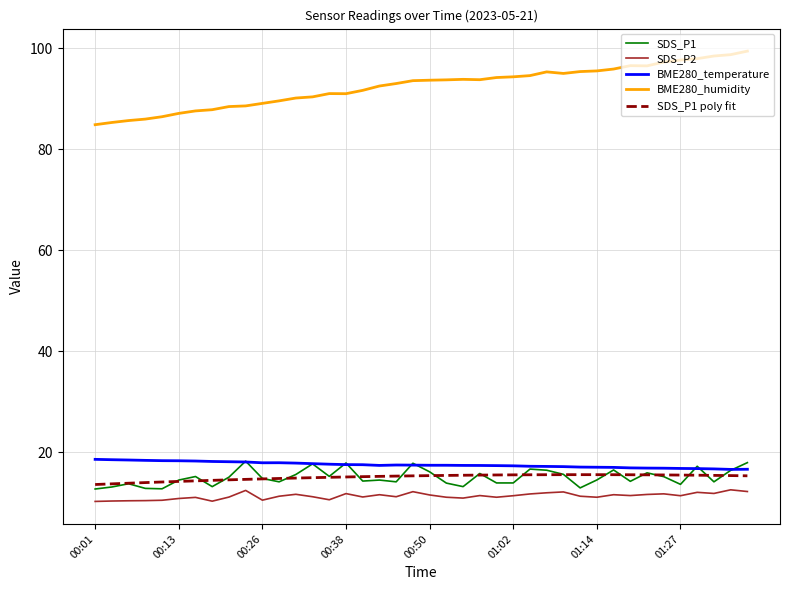

True or false: SDS_P1 poly fit and BME280_temperature cross at least once.

False